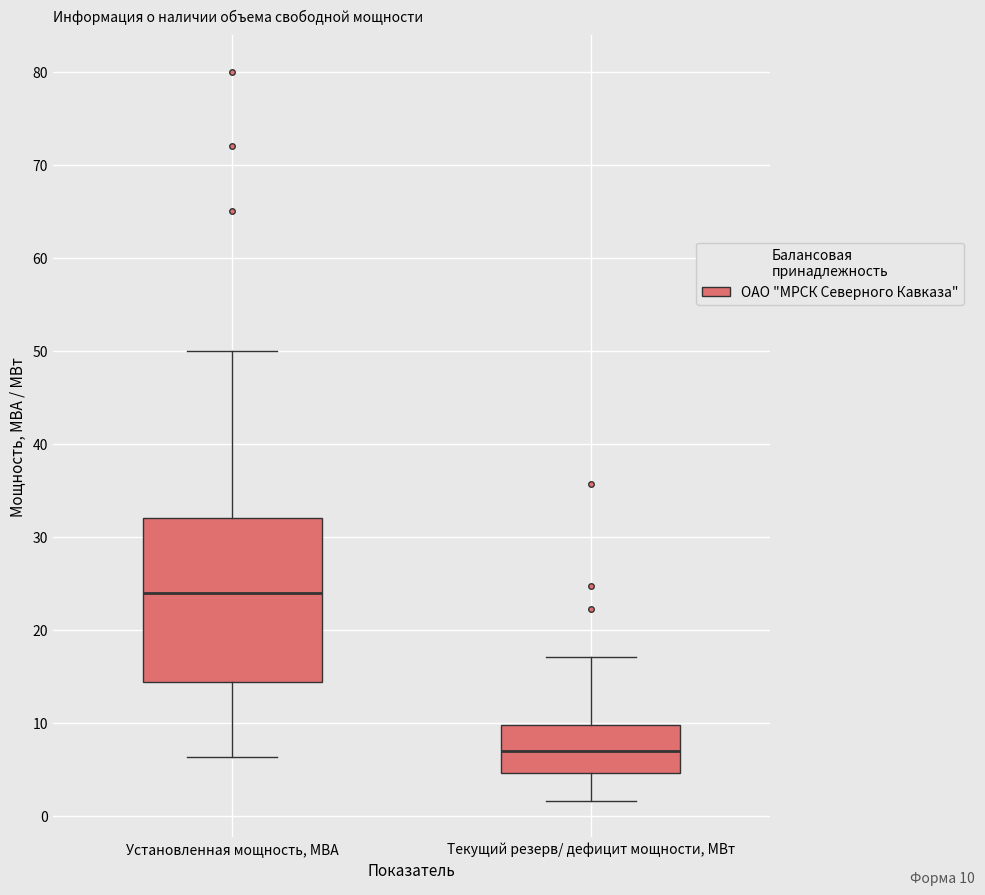

Which box's median line is the highest?

Установленная мощность, МВА